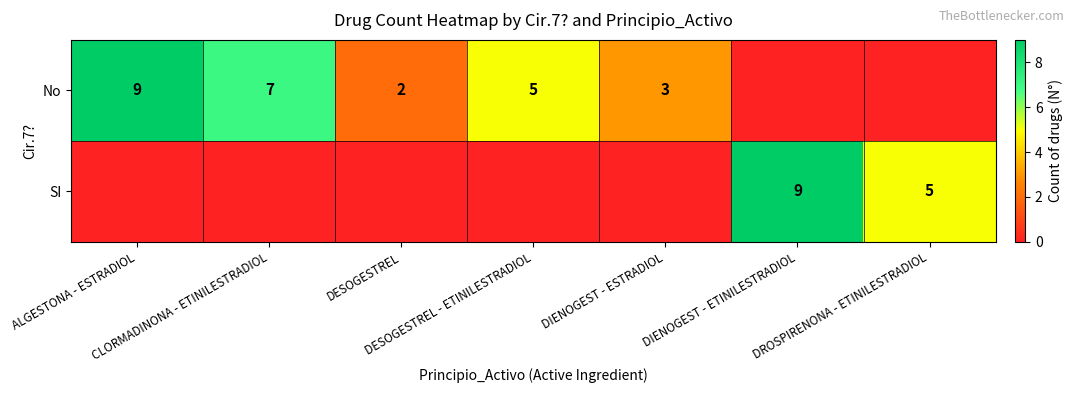

Where is SI nearest to the value 4?

DROSPIRENONA - ETINILESTRADIOL